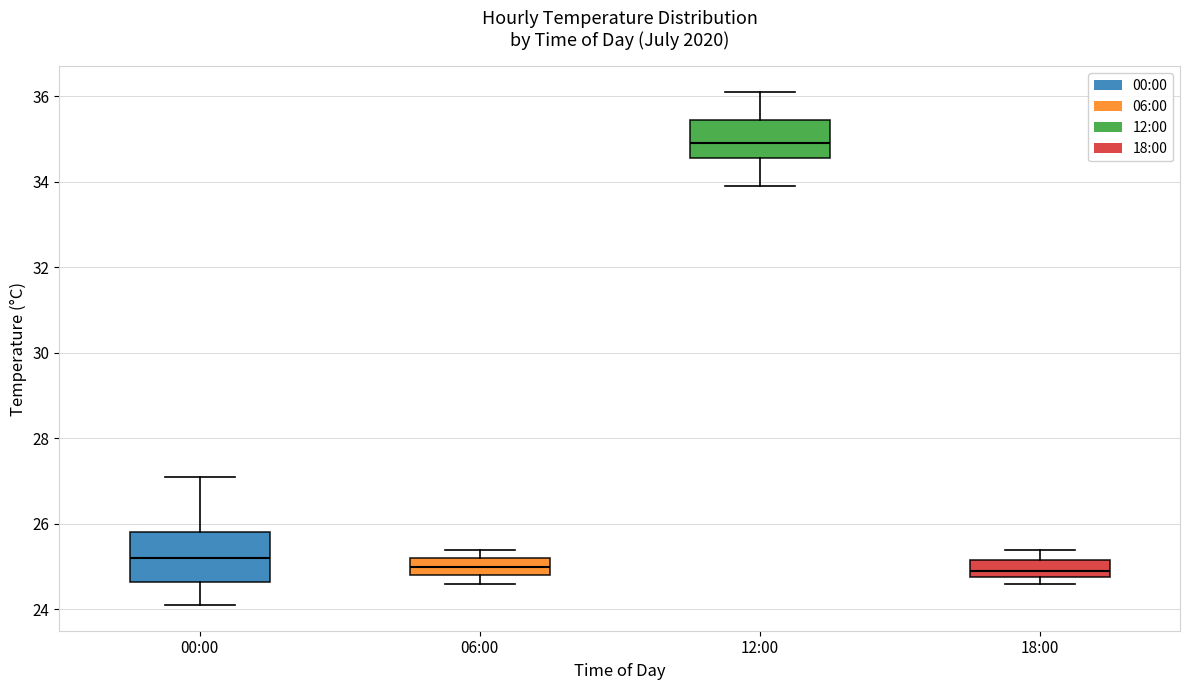

Comparing the boxes themselves (not the whiskers), which one is the tallest?

00:00